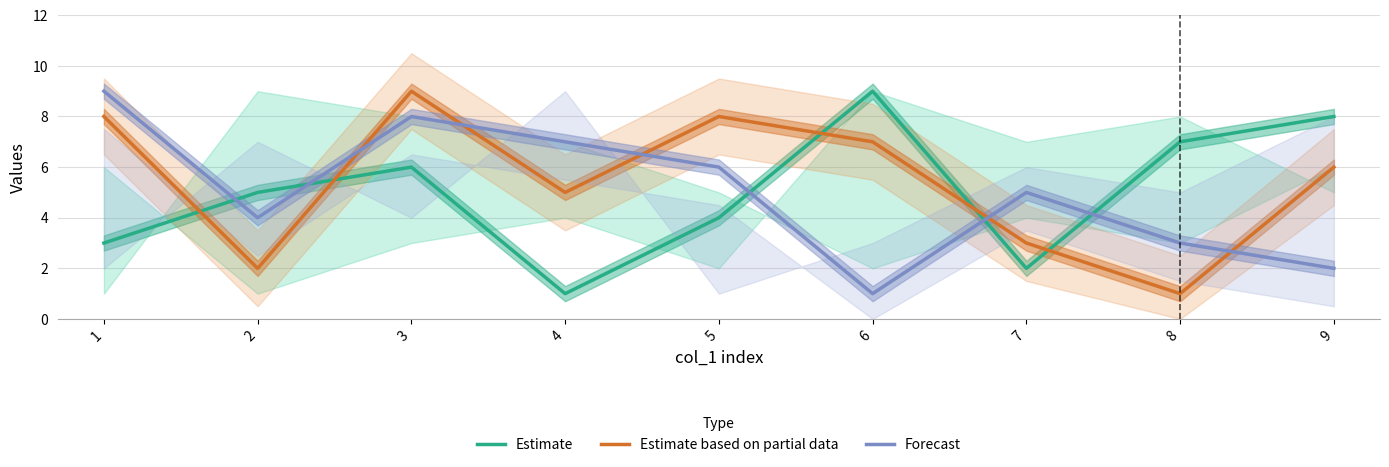

Reading left to right, what are all the values shown in this chart?

Estimate: 3	5	6	1	4	9	2	7	8
Estimate based on partial data: 8	2	9	5	8	7	3	1	6
Forecast: 9	4	8	7	6	1	5	3	2